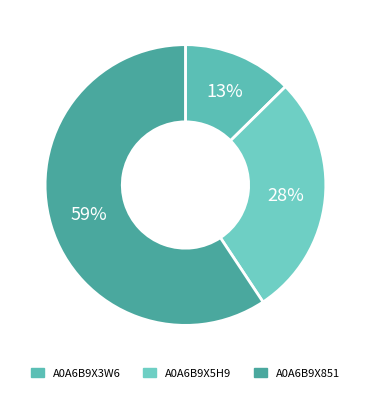

What is the smallest slice in the pie chart?

A0A6B9X3W6